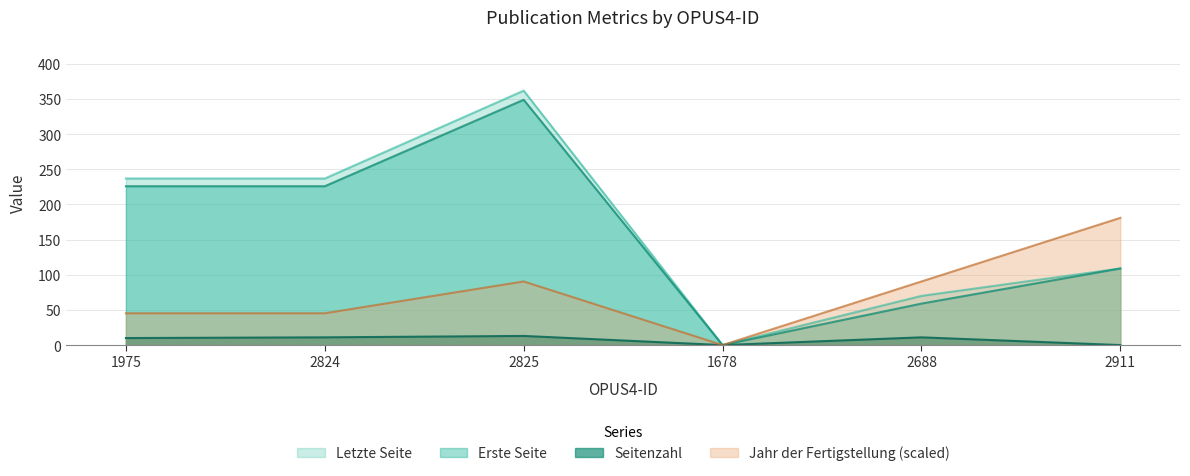

How many positive values does the Seitenzahl series have?

4